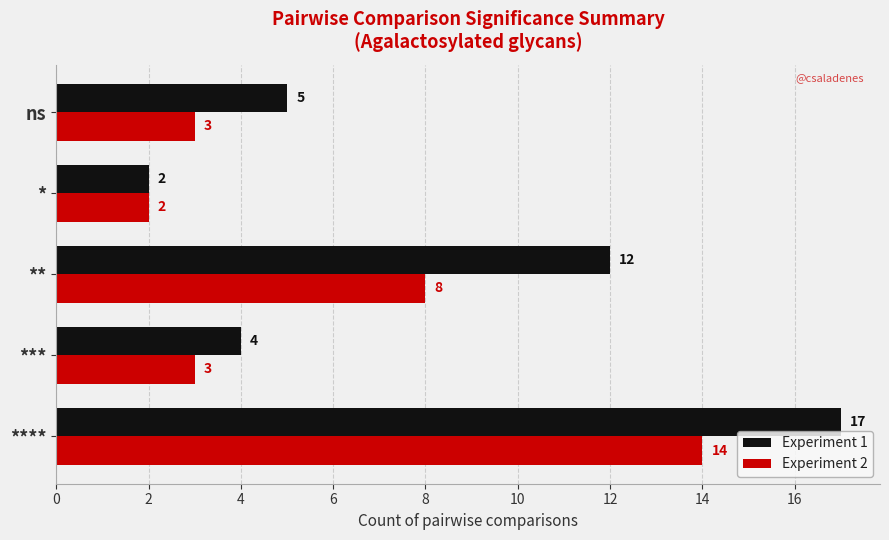

What is the difference between the maximum and minimum values in the Experiment 2 series?

12